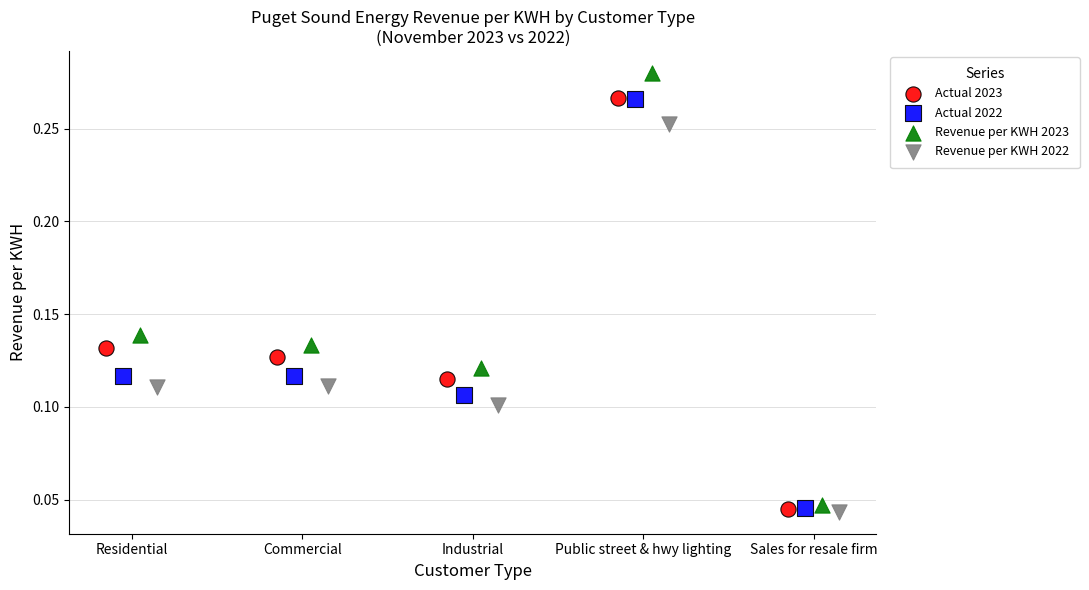

Which series has the widest spread of Y values?

Revenue per KWH 2023